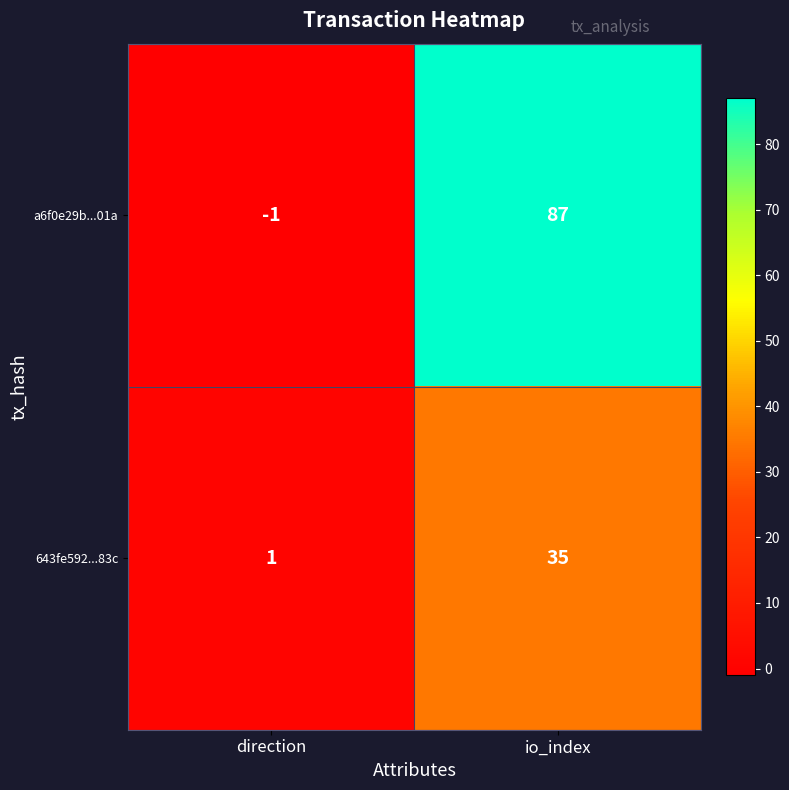

Rank the series by their maximum value, from lowest to highest.

643fe592...83c, a6f0e29b...01a